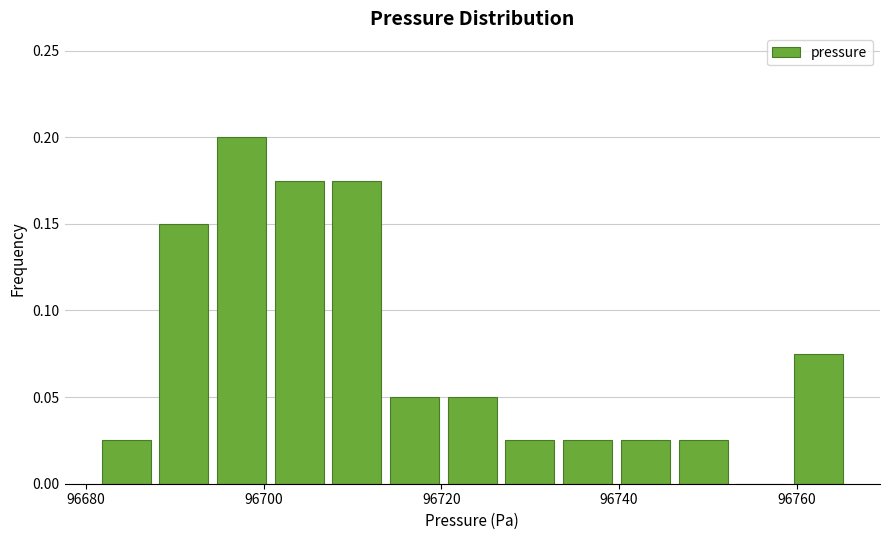

Around what value on the x-axis is the tallest bar? Give the approximate position of its centre, as read against the axis.

96698